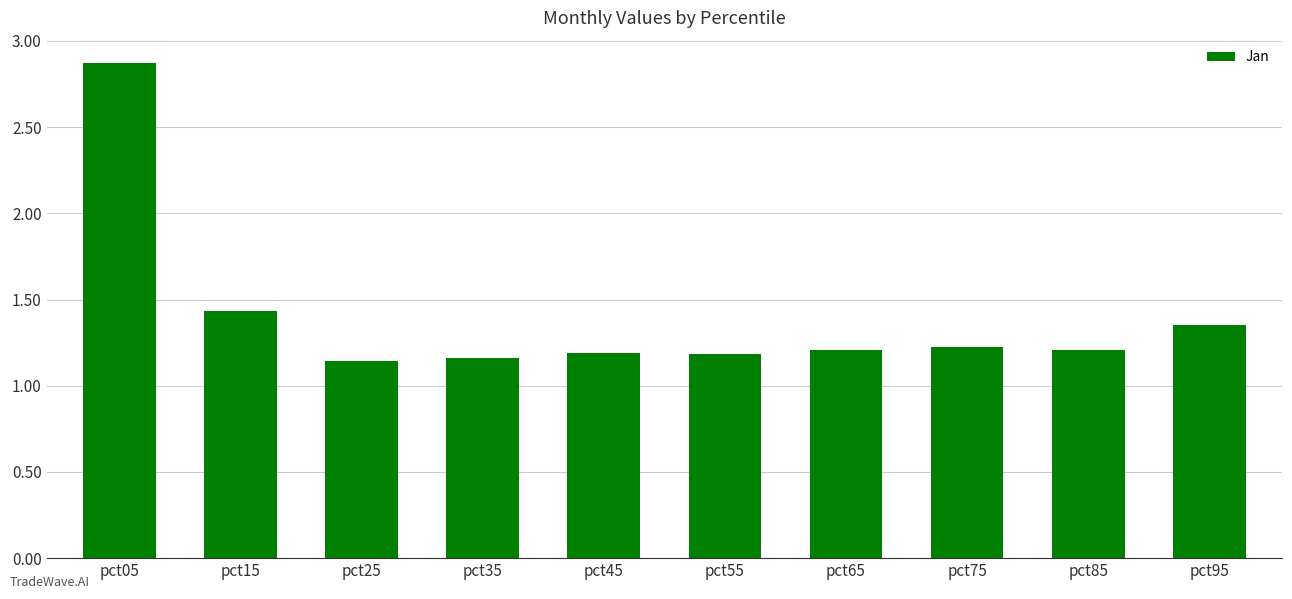

What is the maximum value shown in the chart?

2.9